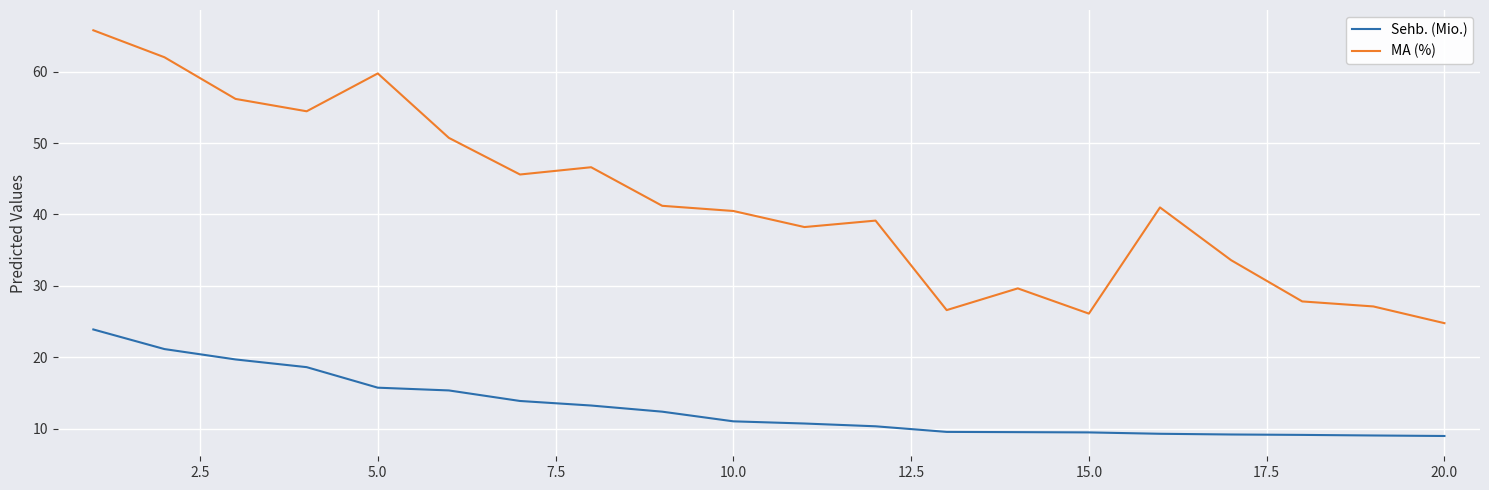

True or false: Sehb. (Mio.) and MA (%) cross at least once.

False